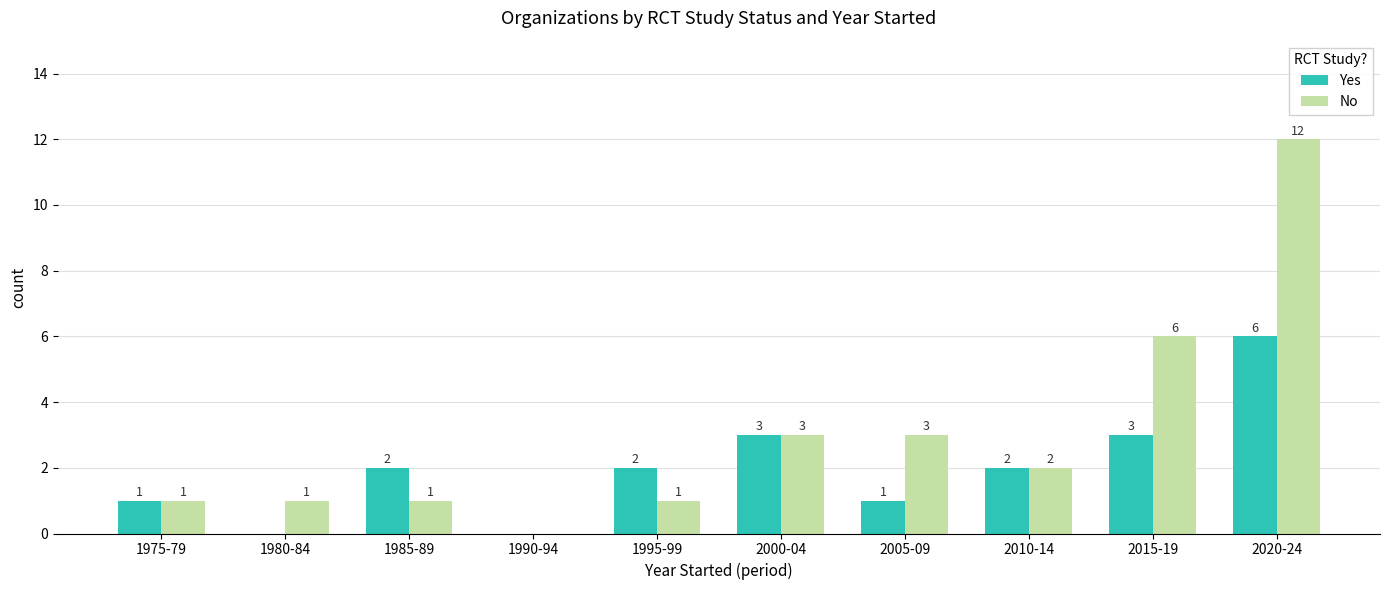

Reading left to right, what are all the values shown in this chart?

Yes: 1975-79=1	1980-84=0	1985-89=2	1990-94=0	1995-99=2	2000-04=3	2005-09=1	2010-14=2	2015-19=3	2020-24=6
No: 1975-79=1	1980-84=1	1985-89=1	1990-94=0	1995-99=1	2000-04=3	2005-09=3	2010-14=2	2015-19=6	2020-24=12